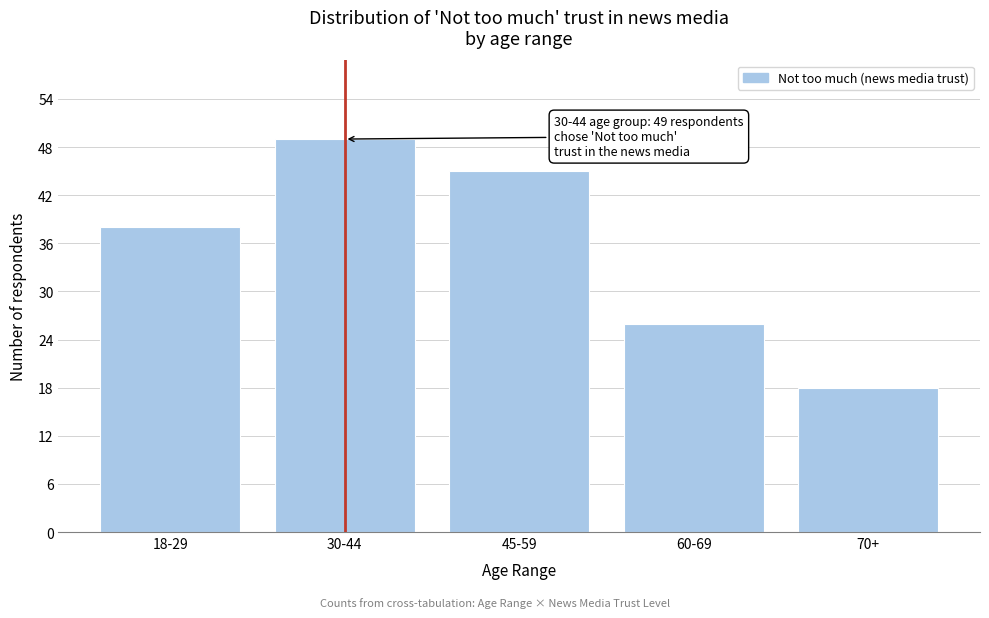

Reading left to right, what are all the values shown in this chart?

38	49	45	26	18